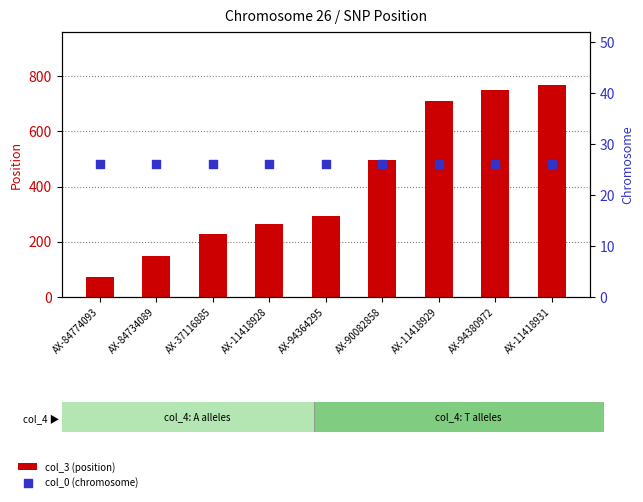

Which series reaches the minimum Y coordinate?

col_0 (chromosome)